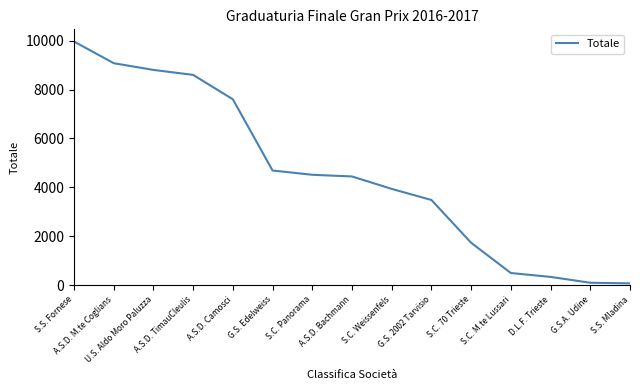

What is the greatest value displayed?

9966